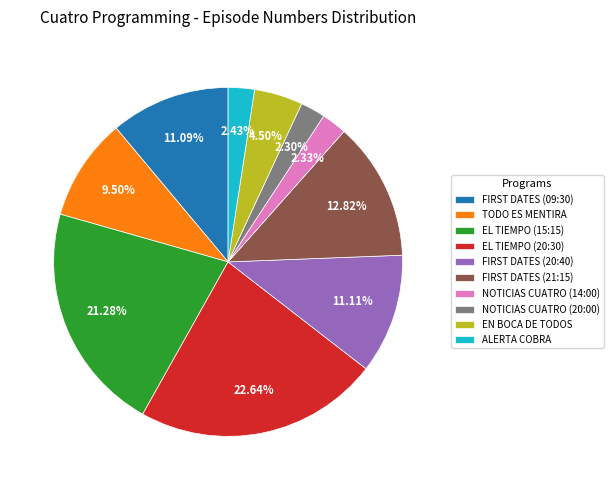

Which category has the biggest portion of the pie?

EL TIEMPO (20:30)